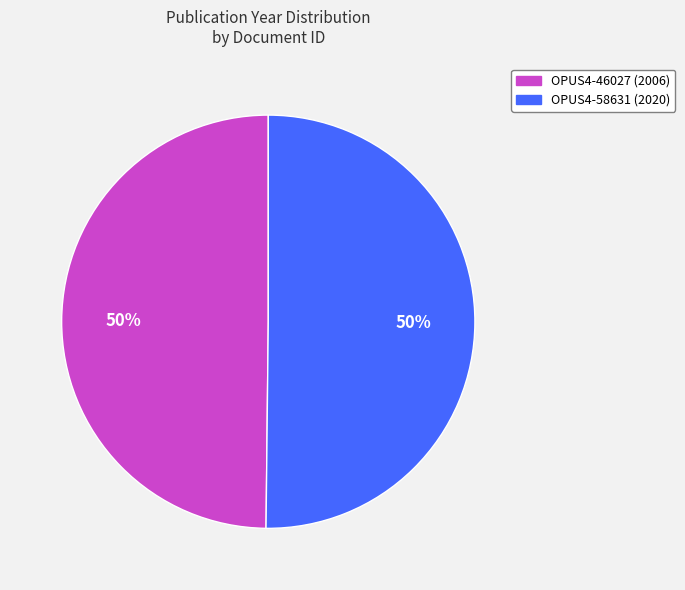

Do OPUS4-58631 and OPUS4-46027 together represent more than half of the pie?

Yes